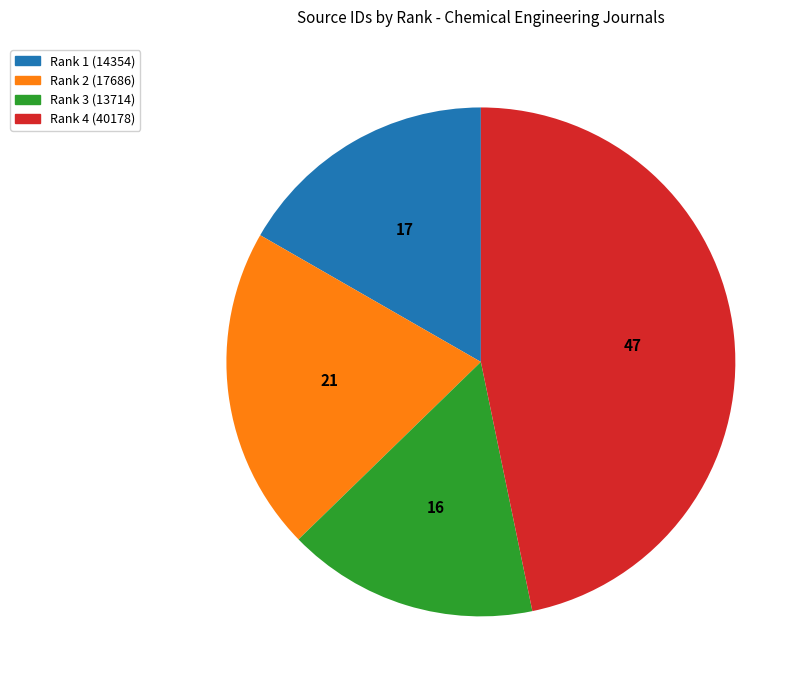

How many slices are in this pie chart?

4